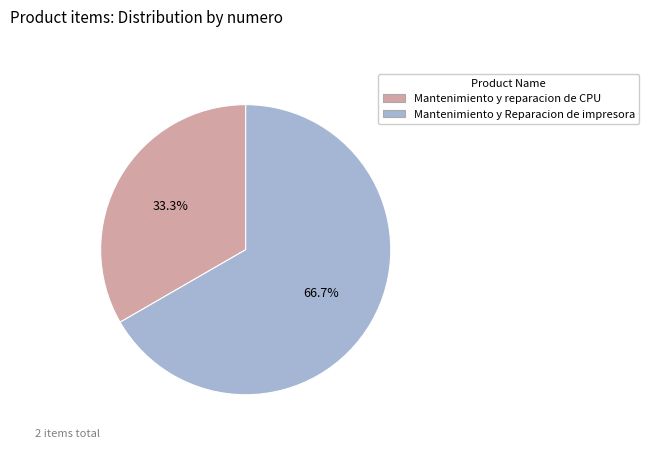

To the nearest percent, what portion does Mantenimiento y Reparacion de impresora represent?

67%